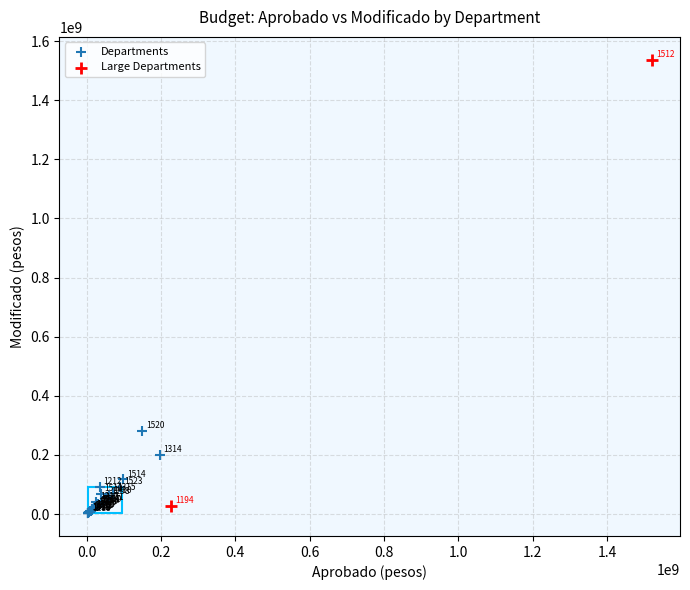

What are all the series names shown in the legend?

Departments, Large Departments